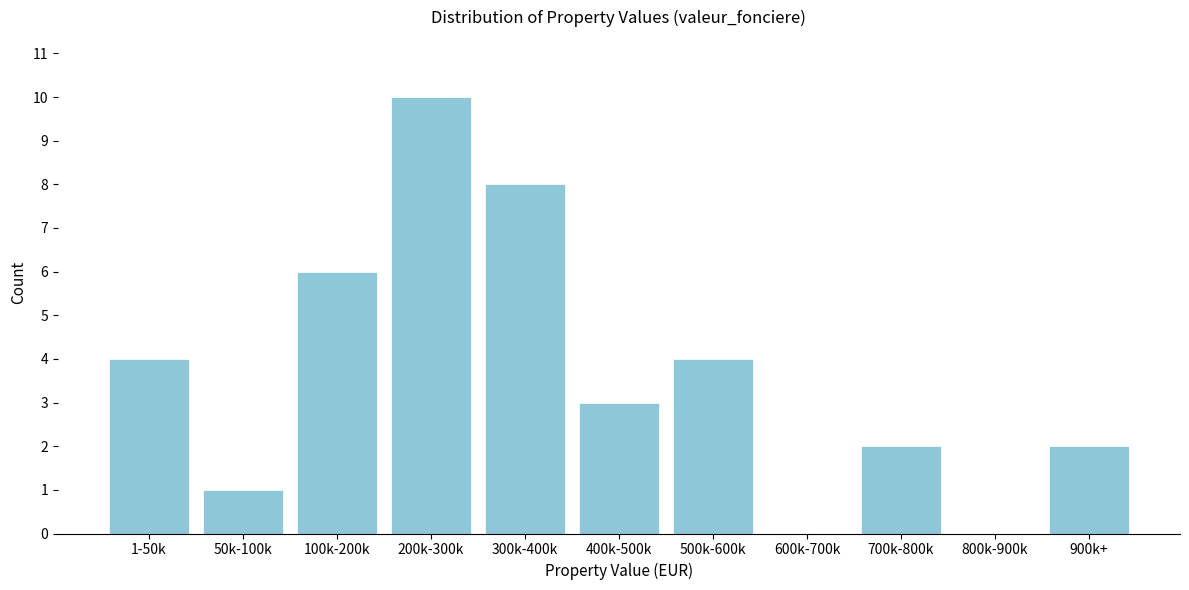

Reading right to left, list all the values displayed in this chart.

900k+=2	800k-900k=0	700k-800k=2	600k-700k=0	500k-600k=4	400k-500k=3	300k-400k=8	200k-300k=10	100k-200k=6	50k-100k=1	1-50k=4